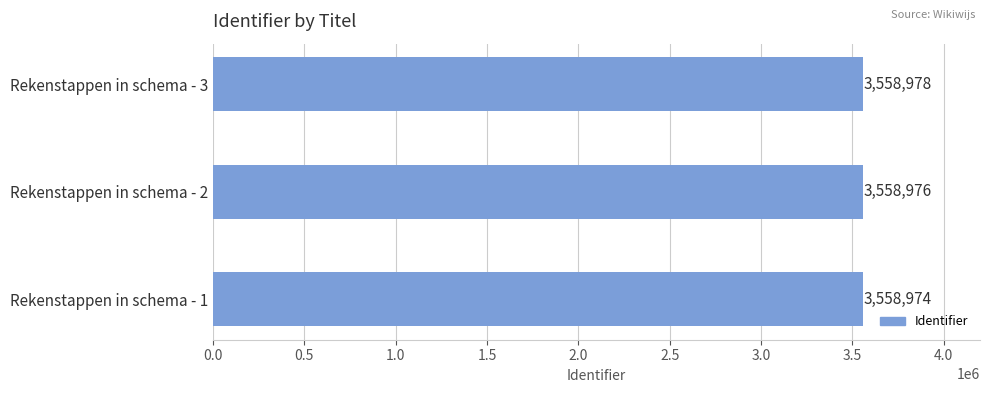

Approximately how many times larger is the value at Rekenstappen in schema - 1 compared to Rekenstappen in schema - 2?

1.0